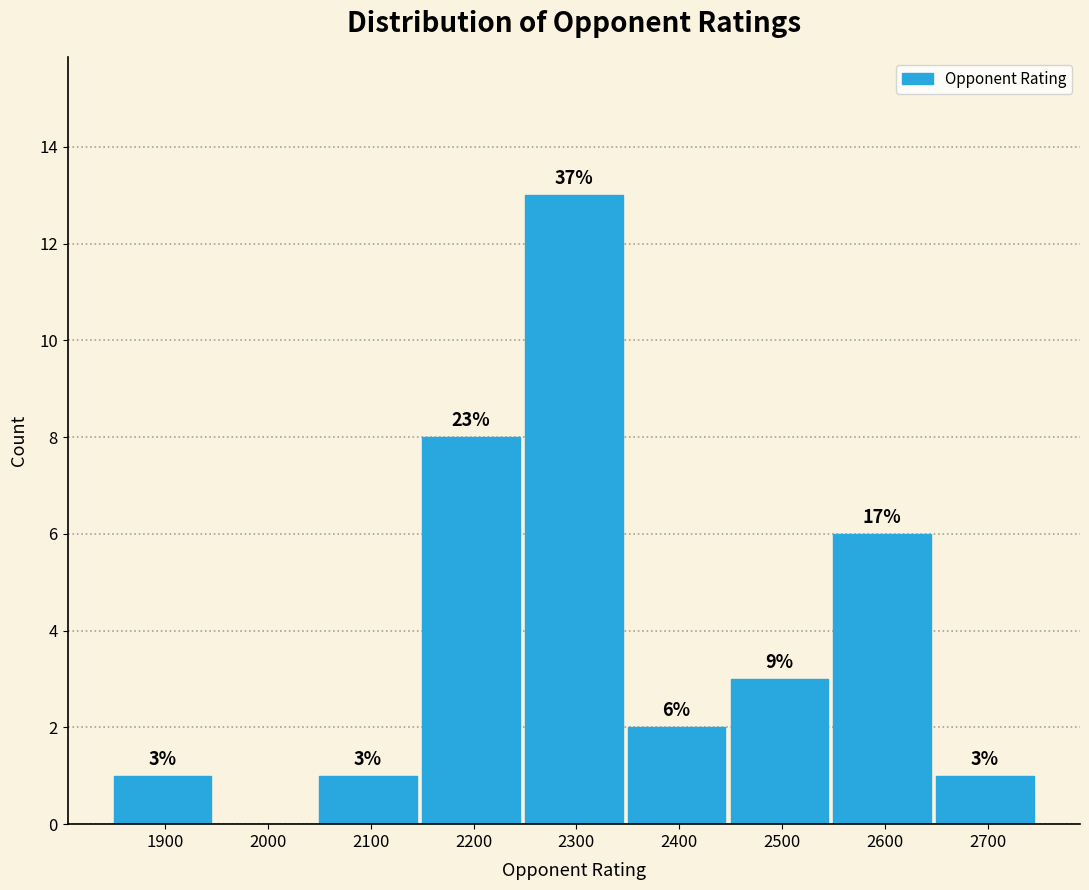

Reading right to left, what are all the values shown in this chart?

2700=1	2600=6	2500=3	2400=2	2300=13	2200=8	2100=1	2000=0	1900=1